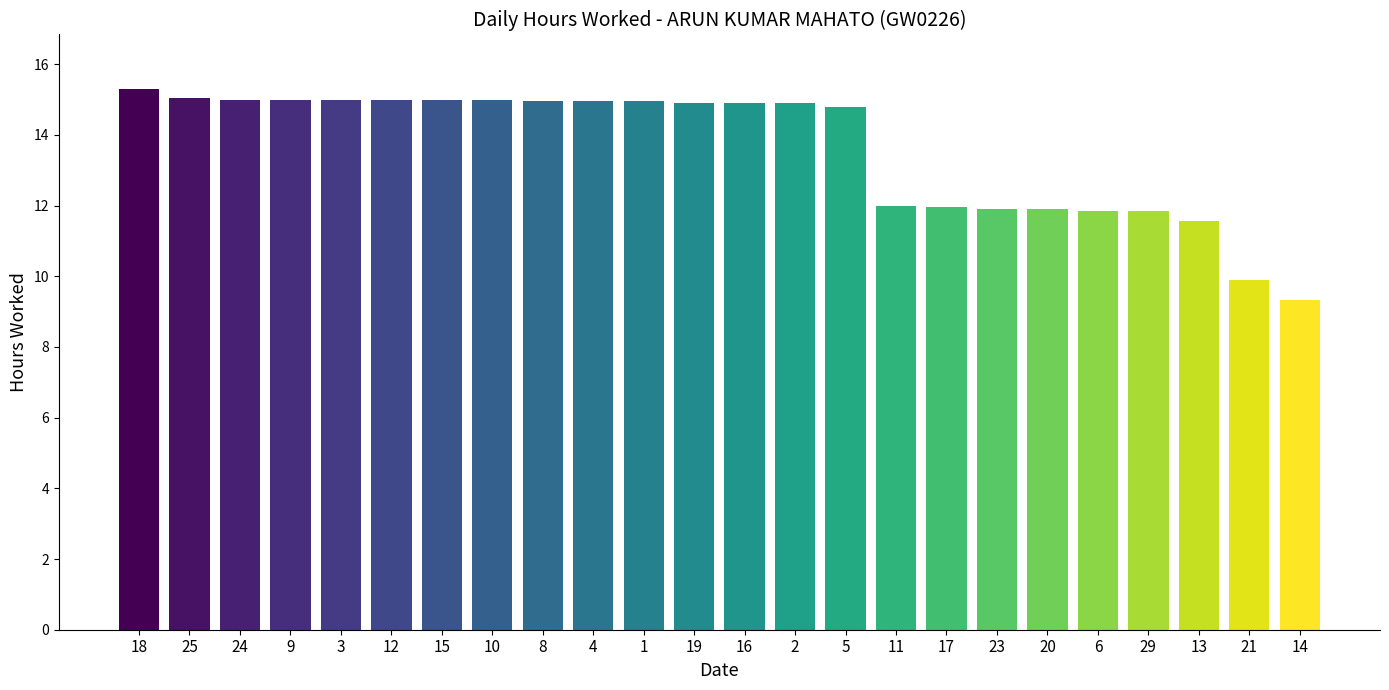

Which has a higher value, 20 or 16?

16